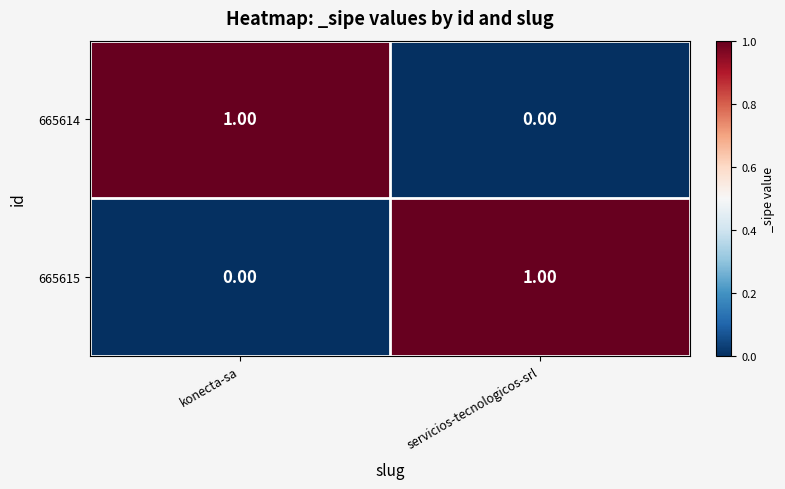

Where is 665615 nearest to the value 0?

konecta-sa